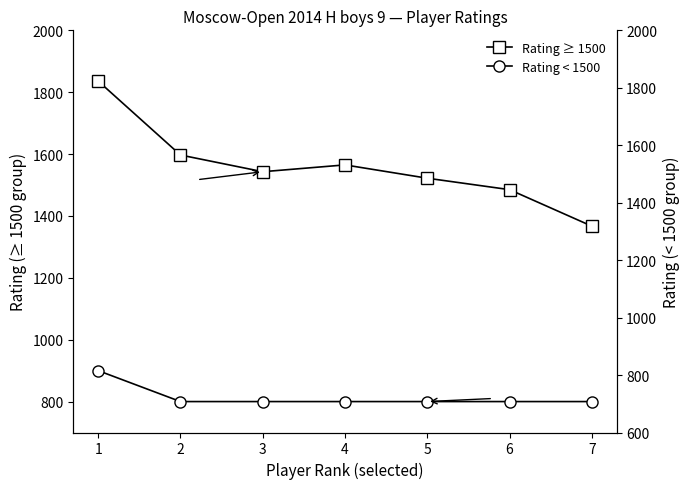

What is the average value of the Rating ≥ 1500 series?

1559